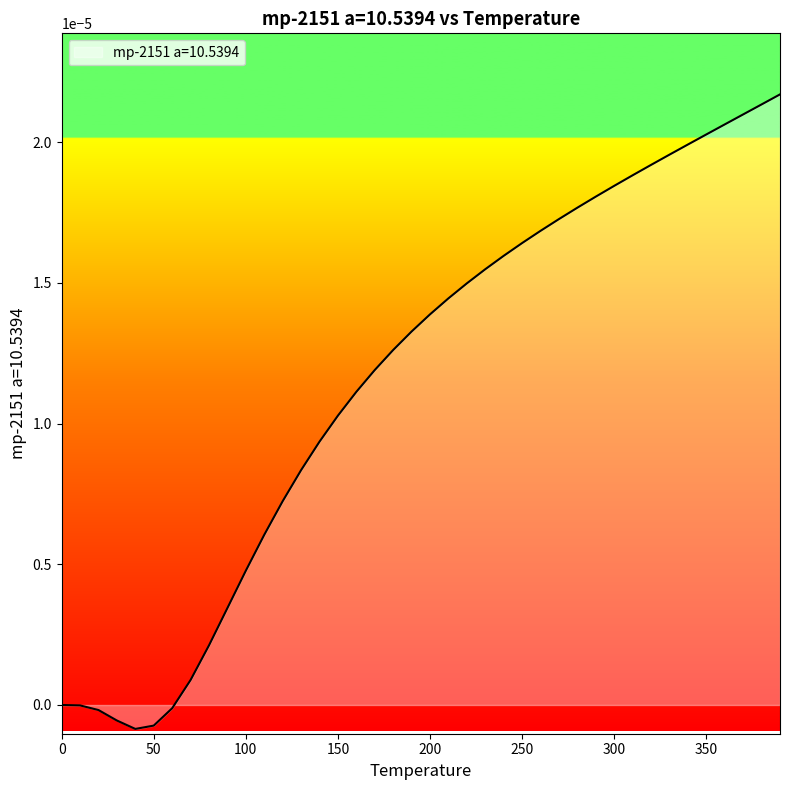

Is this an area chart (filled region under the line)?

Yes